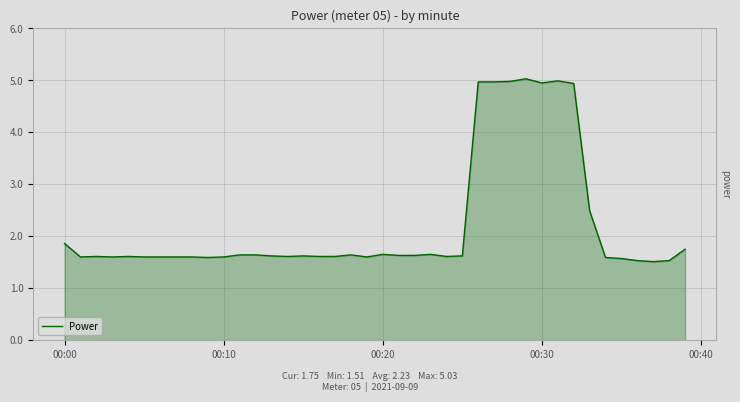

What is the smallest value displayed?

1.5